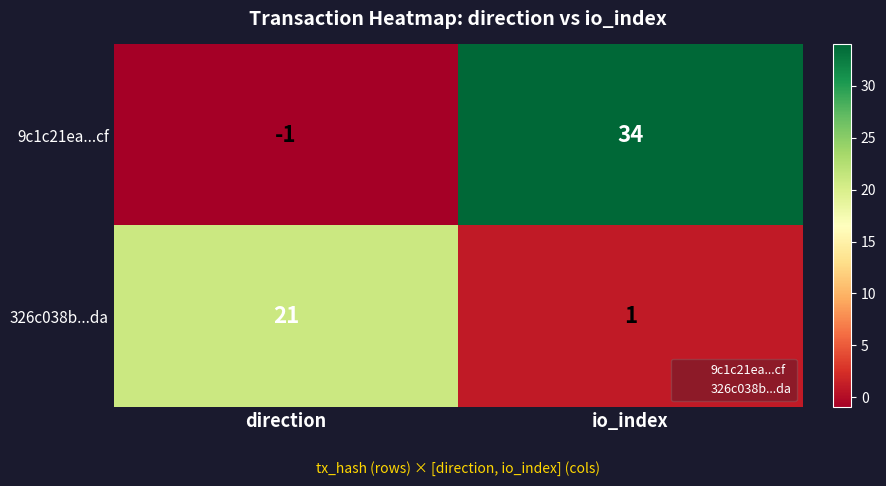

What is the spread (max minus min) of values at io_index?

33